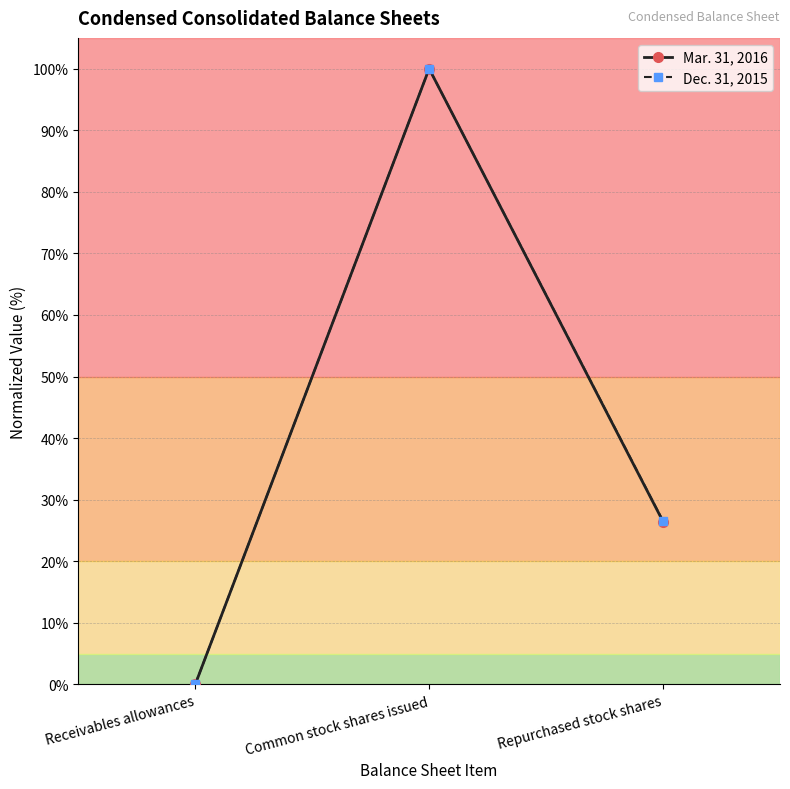

Is the value of Mar. 31, 2016 at Common stock shares issued greater than the value of Dec. 31, 2015 at Repurchased stock shares?

Yes